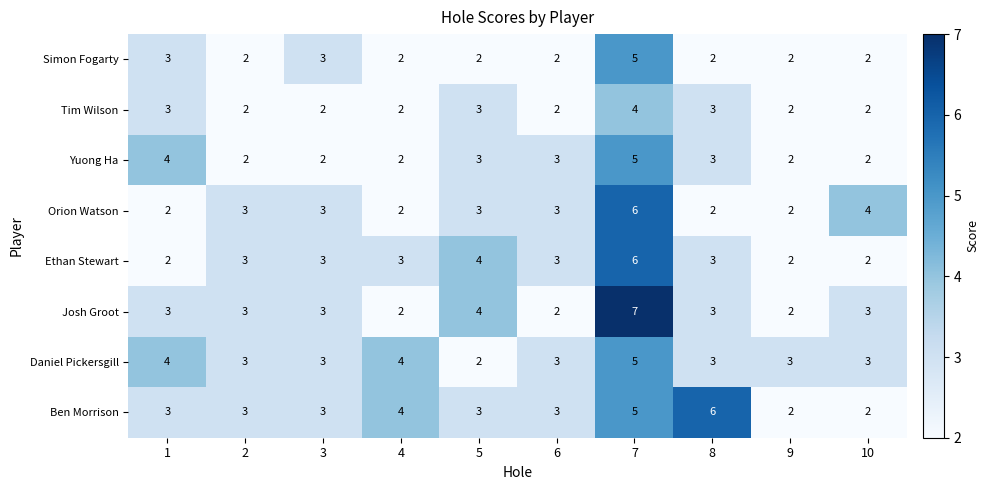

The value of Daniel Pickersgill at 5 is 2. True or false?

True